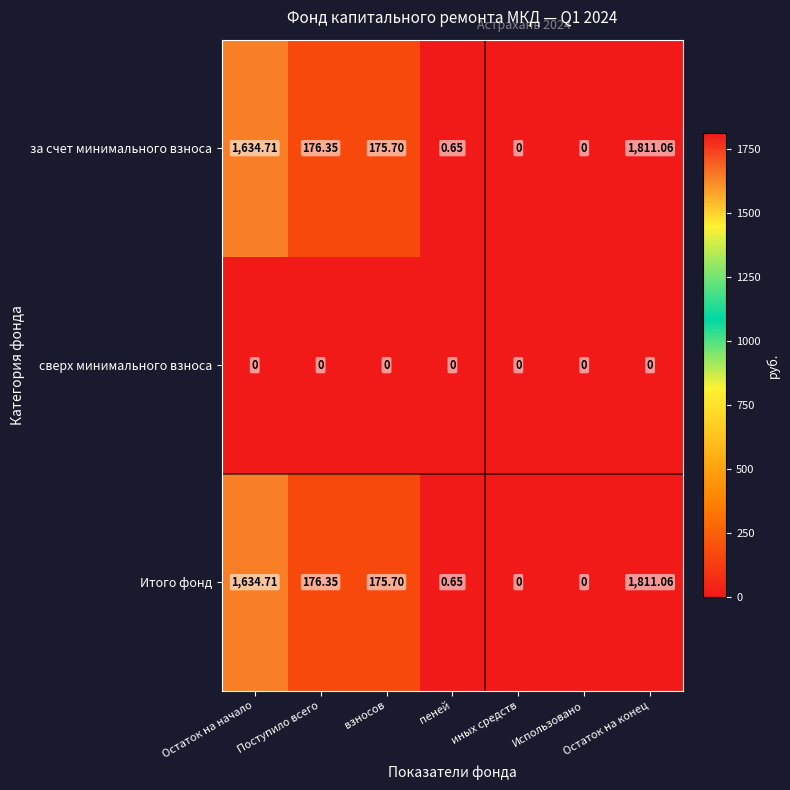

At which label does за счет минимального взноса first exceed 175?

Остаток на начало